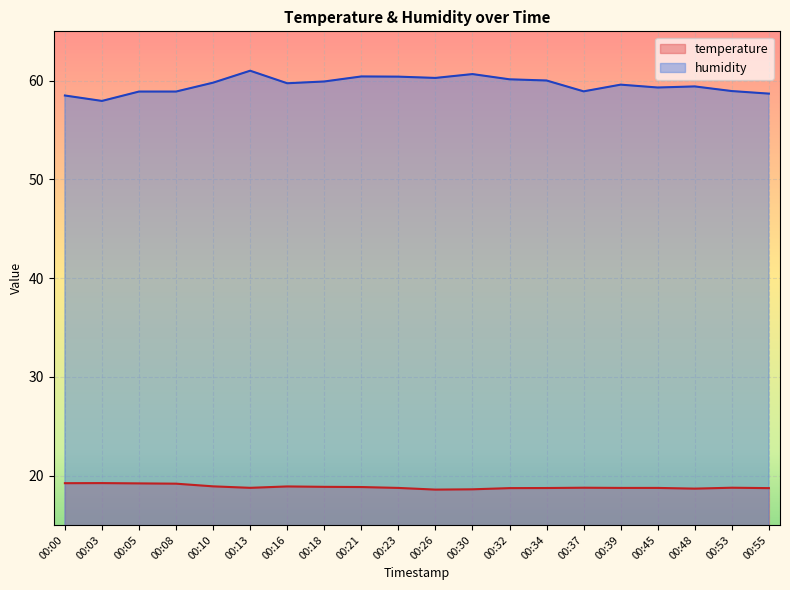

Does the chart display data point markers on the line(s)?

No